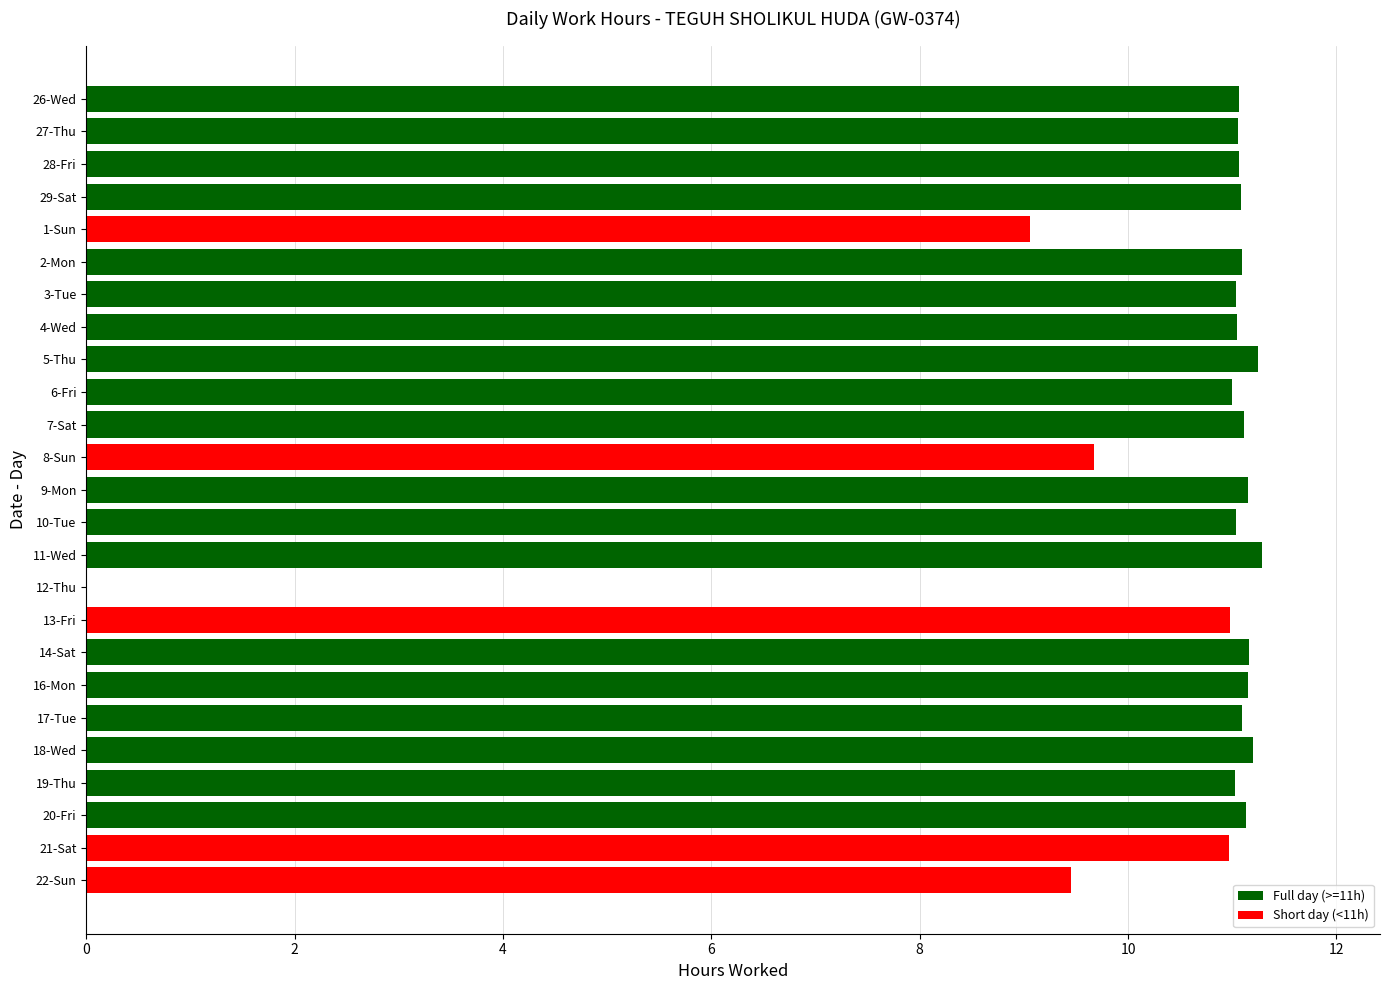

How many distinct data groups are displayed?

1